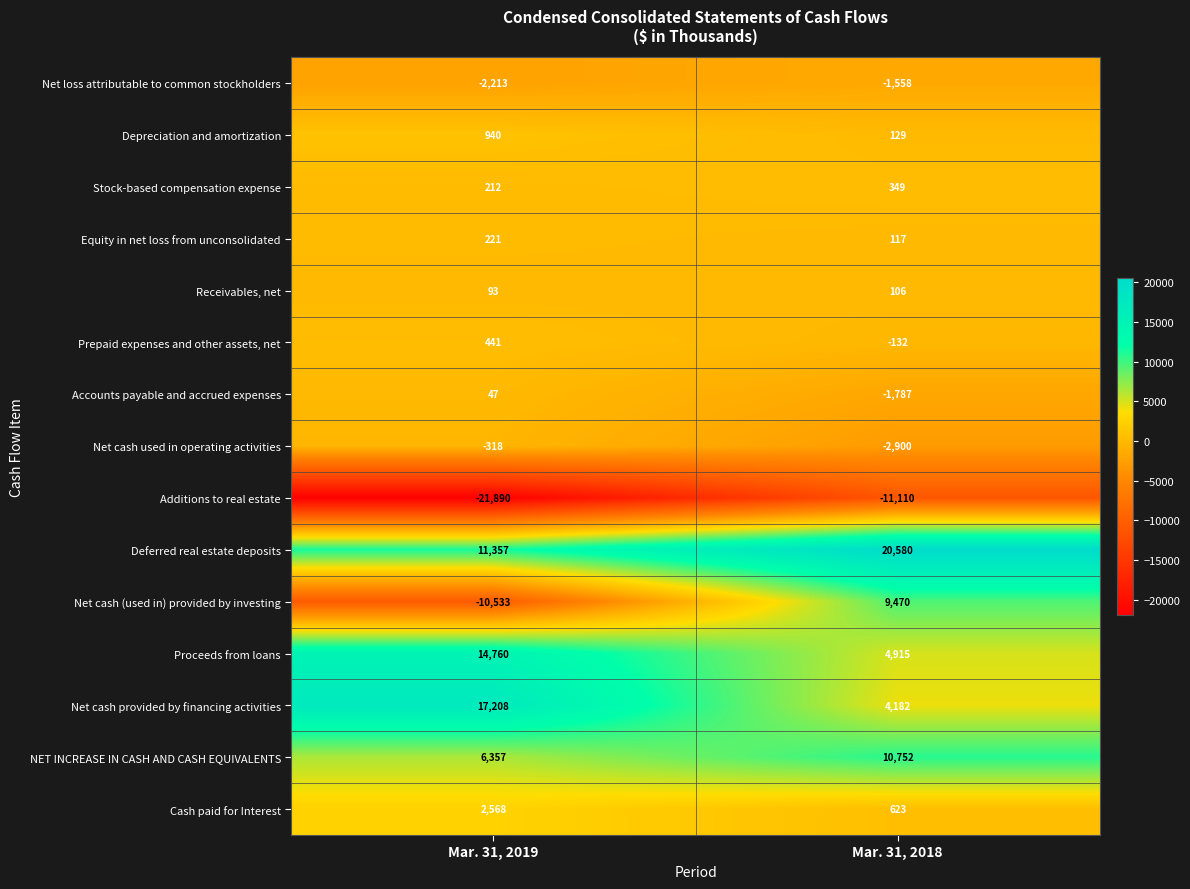

At which label is Additions to real estate closest to -16500?

Mar. 31, 2019